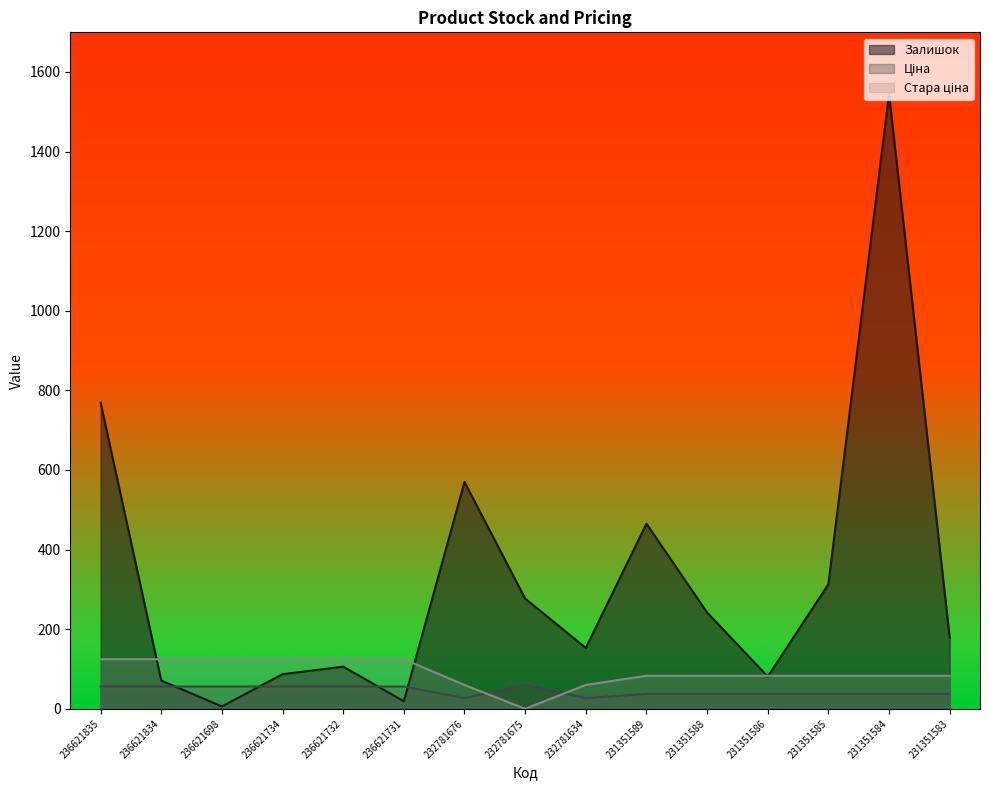

True or false: Стара ціна and Залишок cross at least once.

True